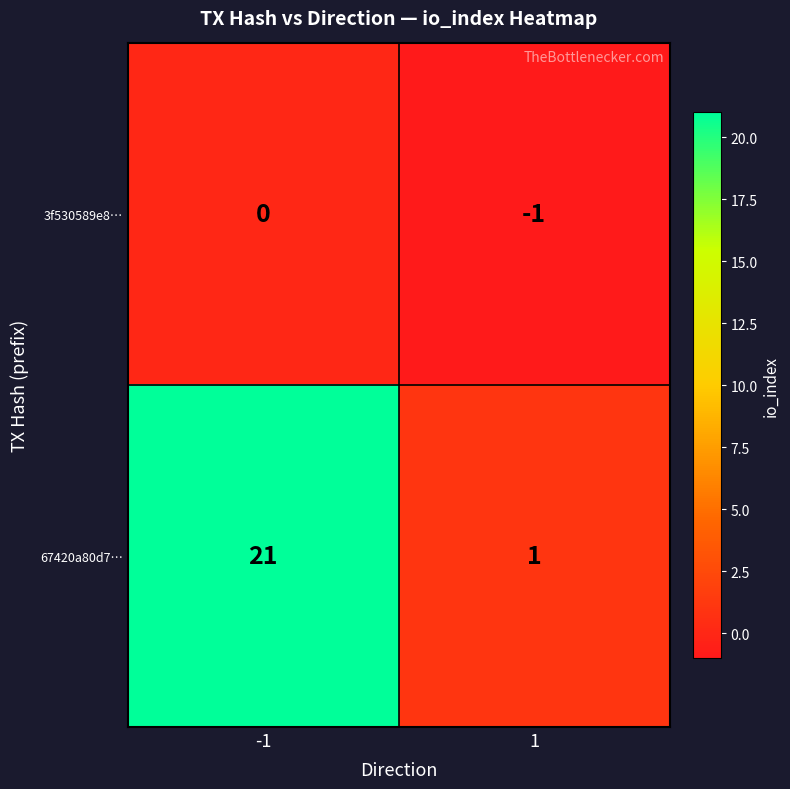

Which series changed the most between -1 and 1?

67420a80d7…